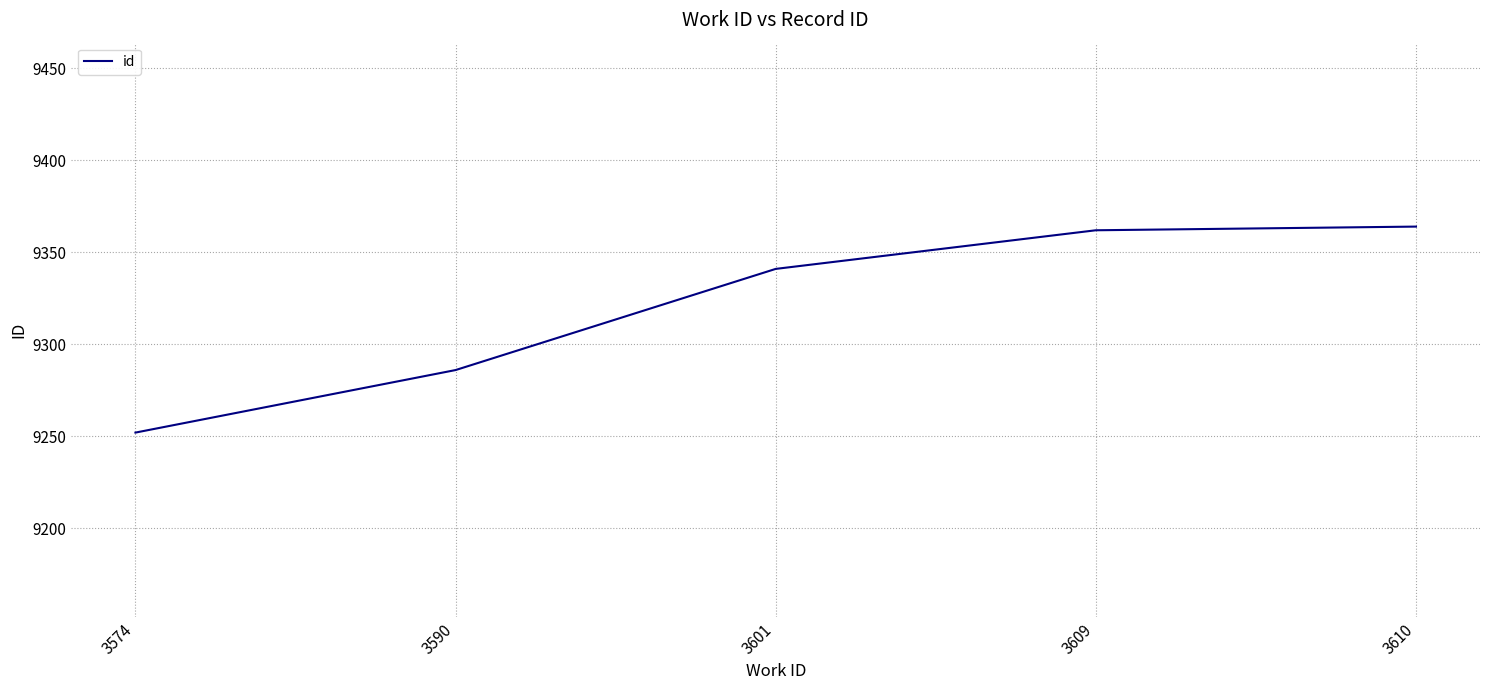

At which label is the value closest to 9308?

3590